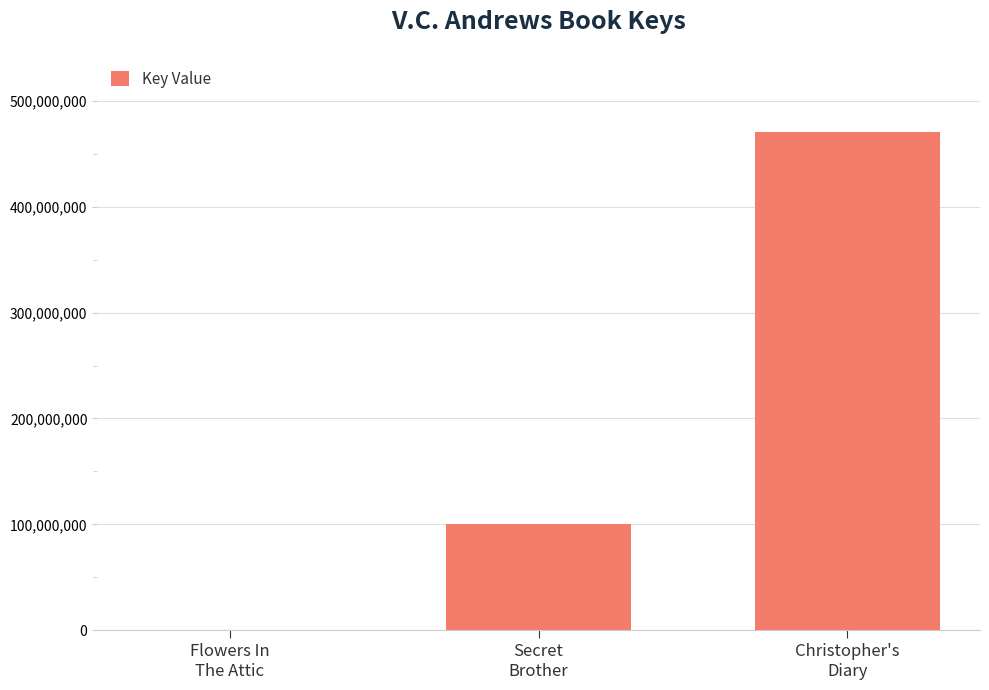

The chart shows a value of 179607174 at Secret
Brother. True or false?

False